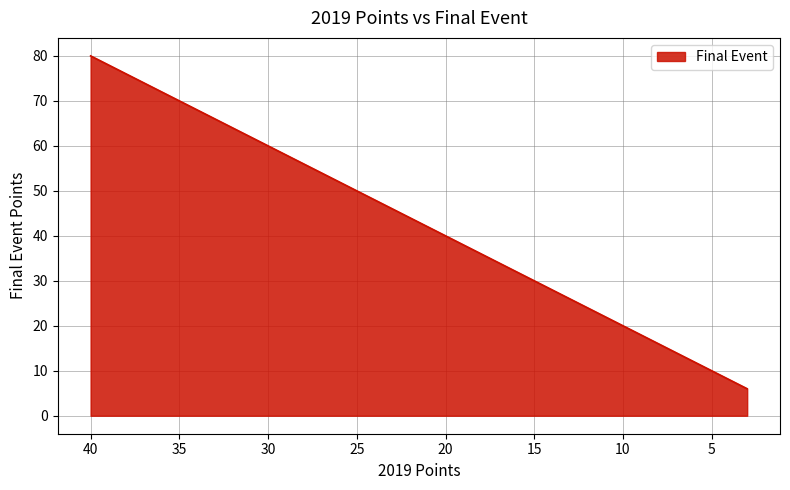

What is the change in value from 8 to 4?

-8